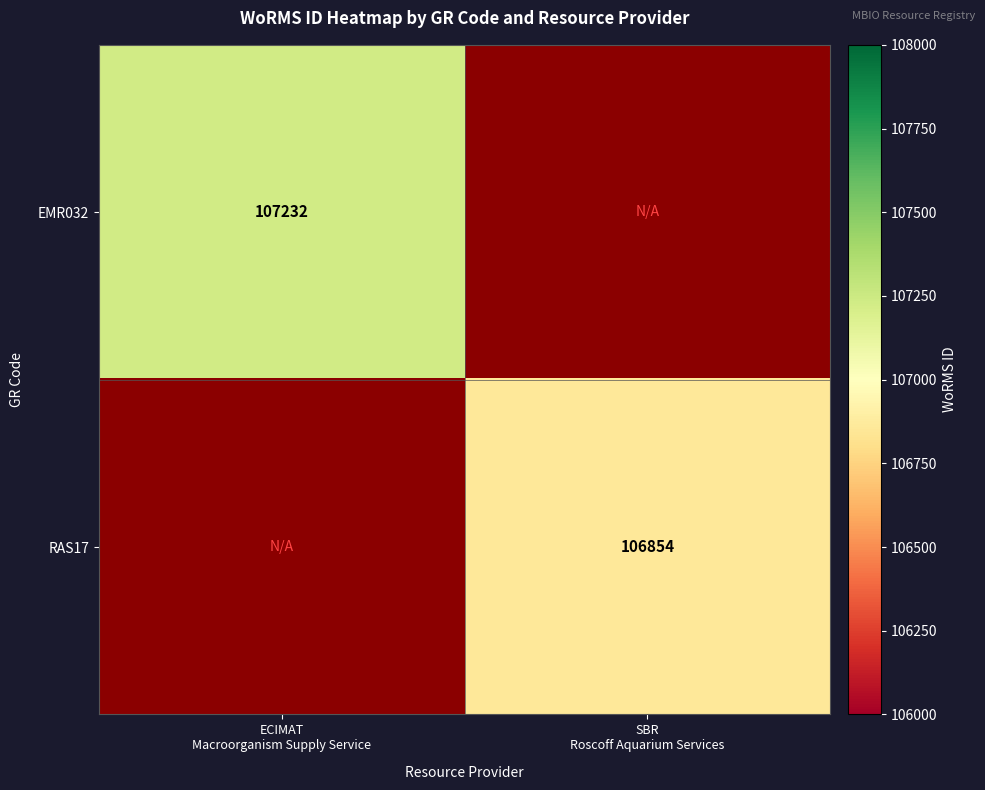

How many categories are shown in the chart?

2